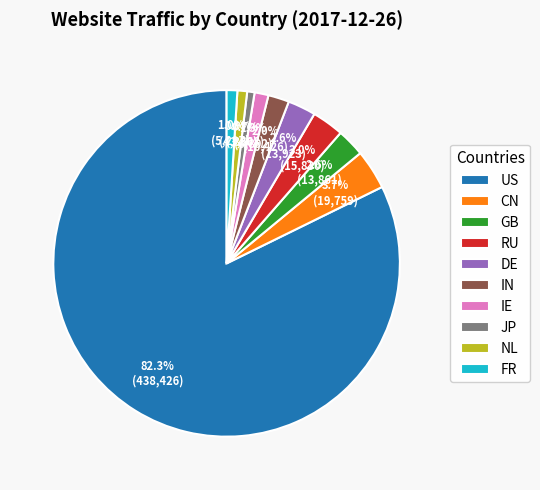

Which has a higher value, NL or RU?

RU